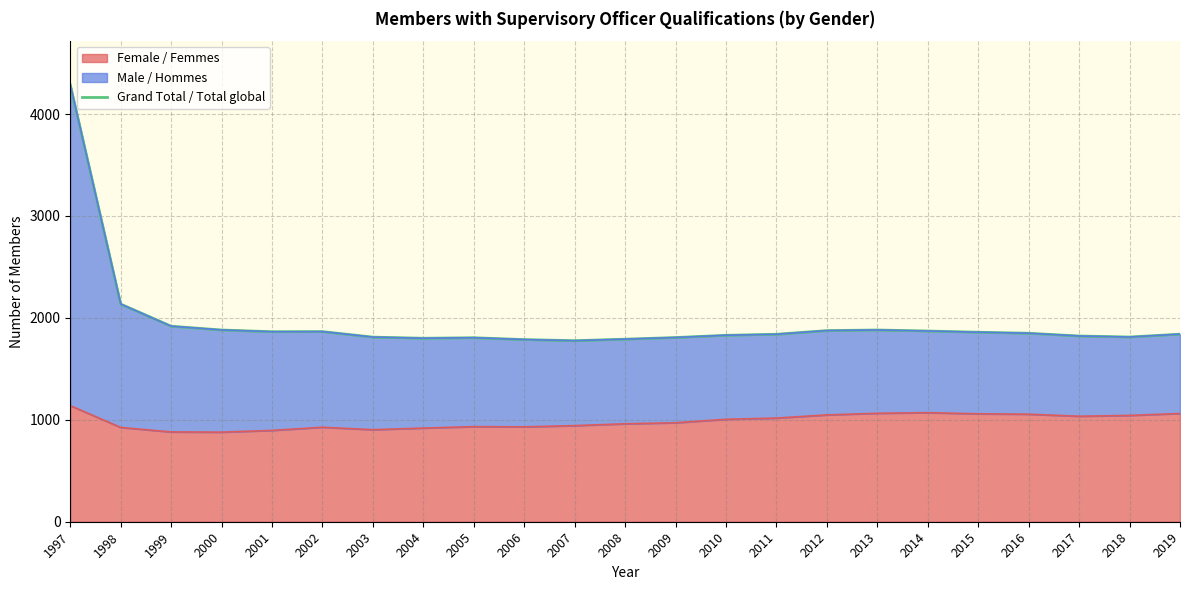

The chart shows a value of 1840 at 2019. True or false?

True